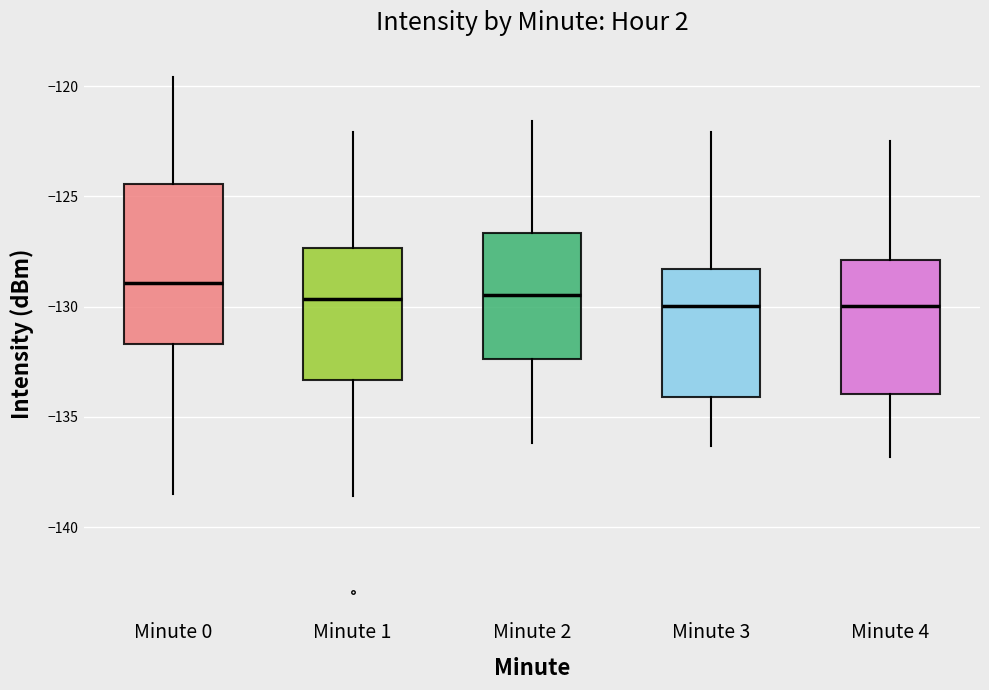

Reading left to right, read every box against the y-axis: the position of its median line, the range the box covers, and the ends of its whiskers. The values are not printed on the chart, so give them approximately, as read against the axis.

Minute 0: median -129.0, box -131.5 to -124.5, whiskers -138.5 to -119.5
Minute 1: median -129.5, box -133.5 to -127.5, whiskers -138.5 to -122.0
Minute 2: median -129.5, box -132.5 to -126.5, whiskers -136.0 to -121.5
Minute 3: median -130.0, box -134.0 to -128.5, whiskers -136.5 to -122.0
Minute 4: median -130.0, box -134.0 to -128.0, whiskers -137.0 to -122.5